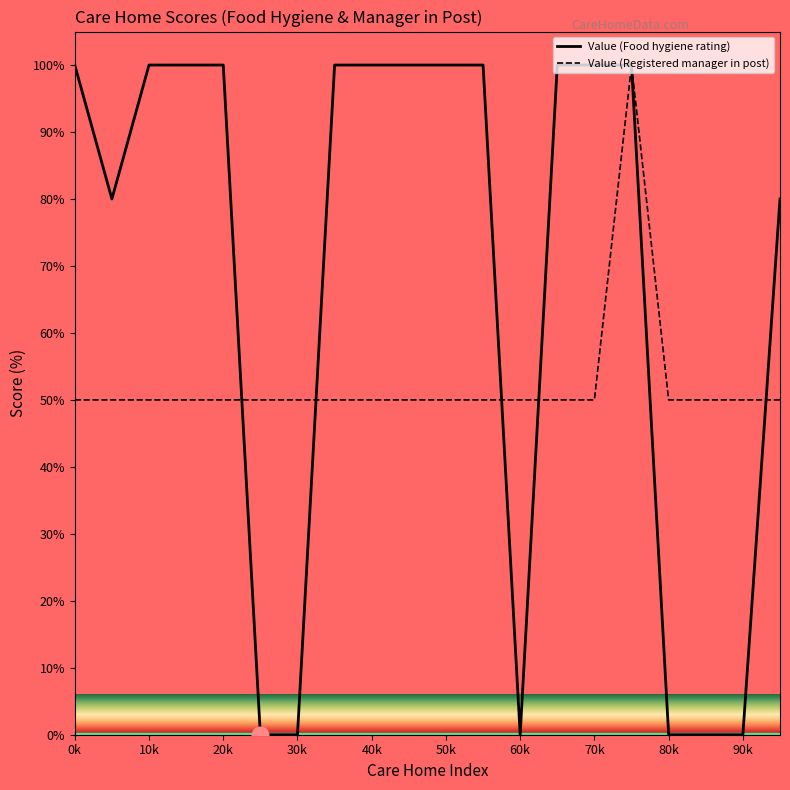

What is the sum of all Value (Registered manager in post) values?

1050